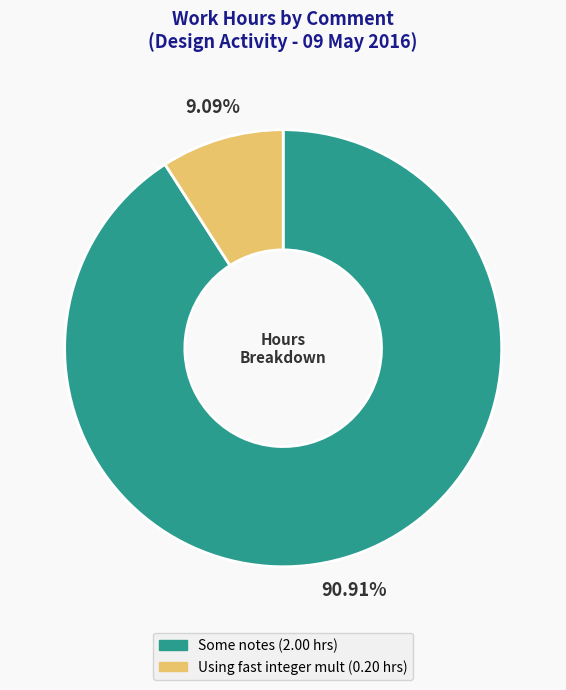

How many segments does this pie chart have?

2